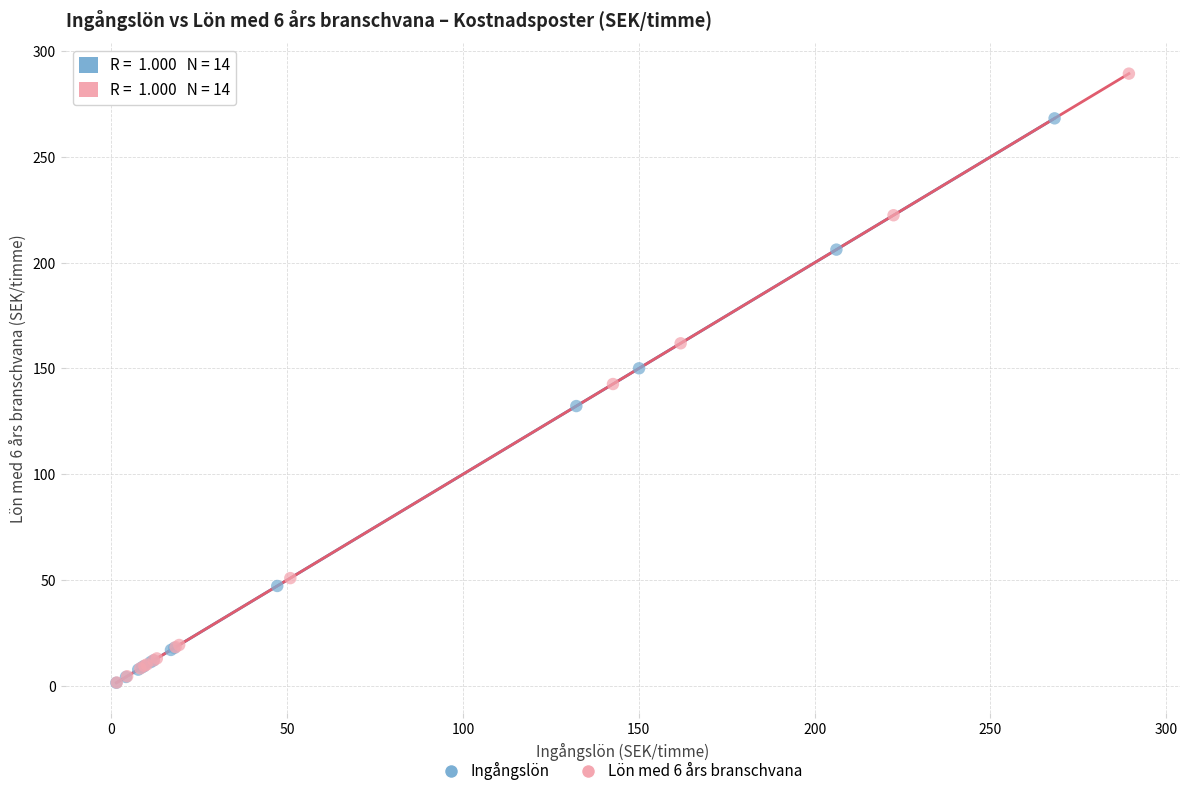

What are all the series names shown in the legend?

Ingångslön, Lön med 6 års branschvana